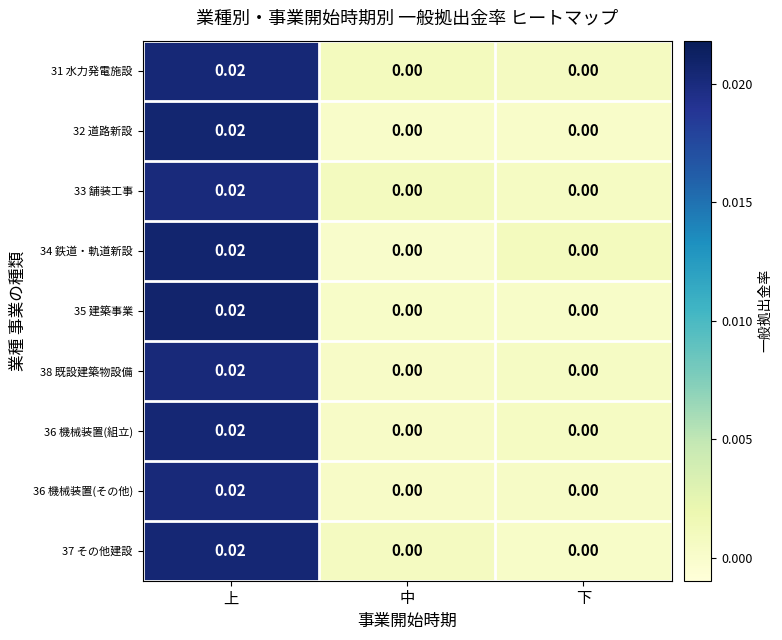

What is the total value across all series at 上?

0.2